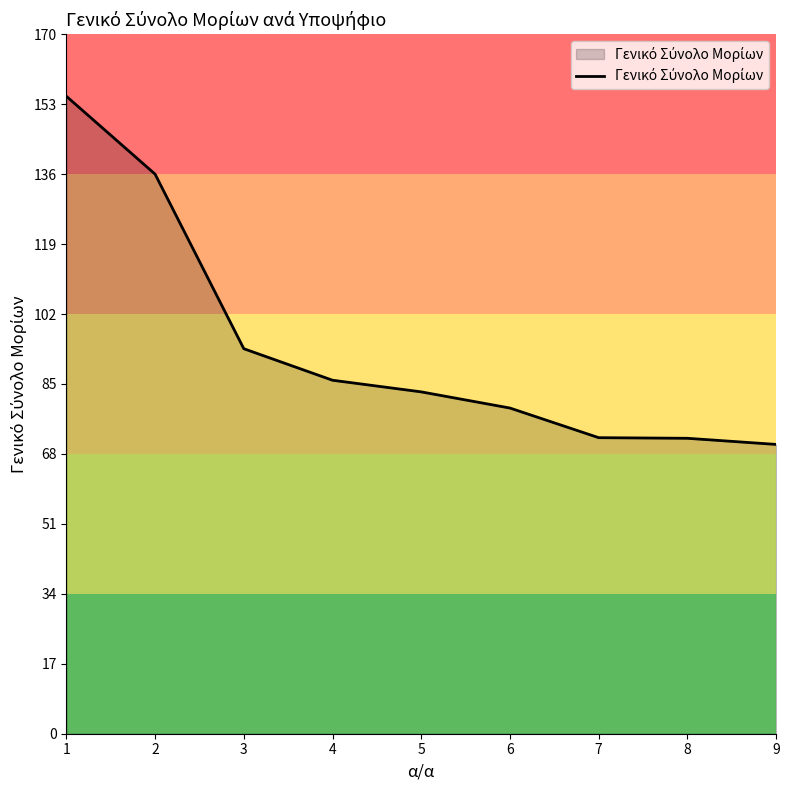

What is the greatest value displayed?

154.9